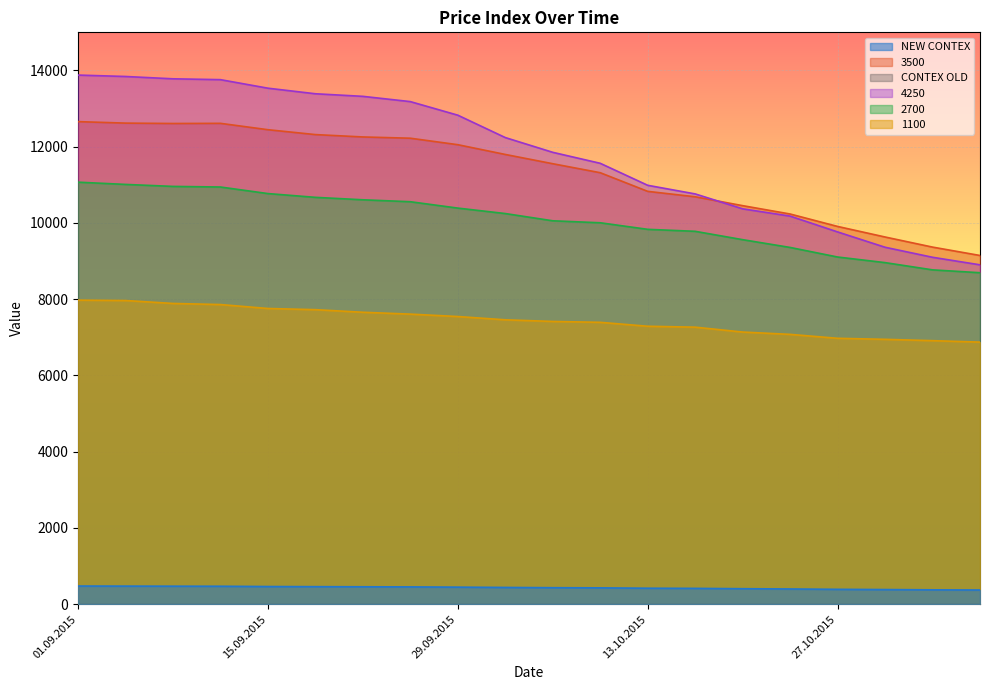

What is the difference between the maximum and second lowest values in the NEW CONTEX series?

99.5